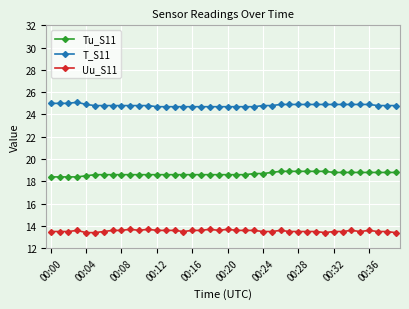

Which series has the largest total across all categories?

T_S11